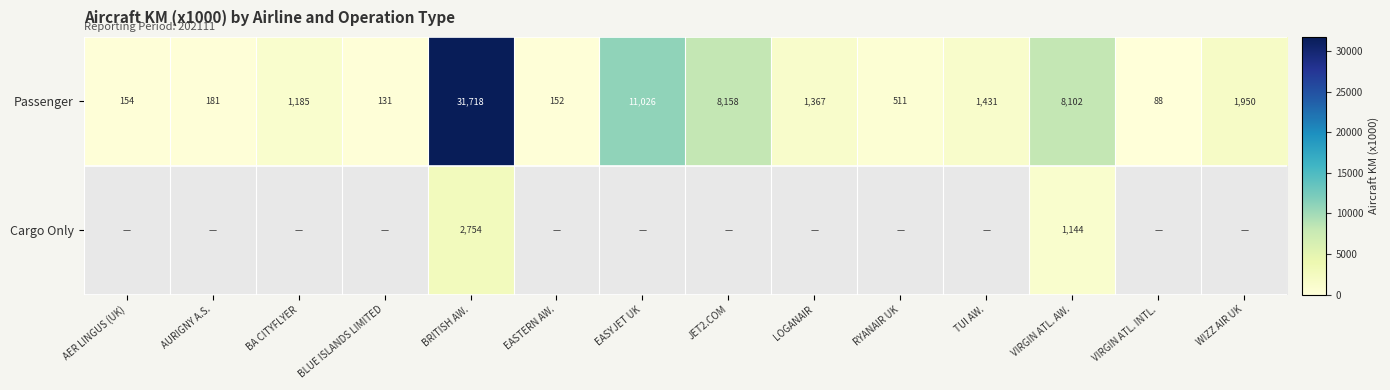

Is it true that Passenger equals 264.3 at AURIGNY A.S.?

False